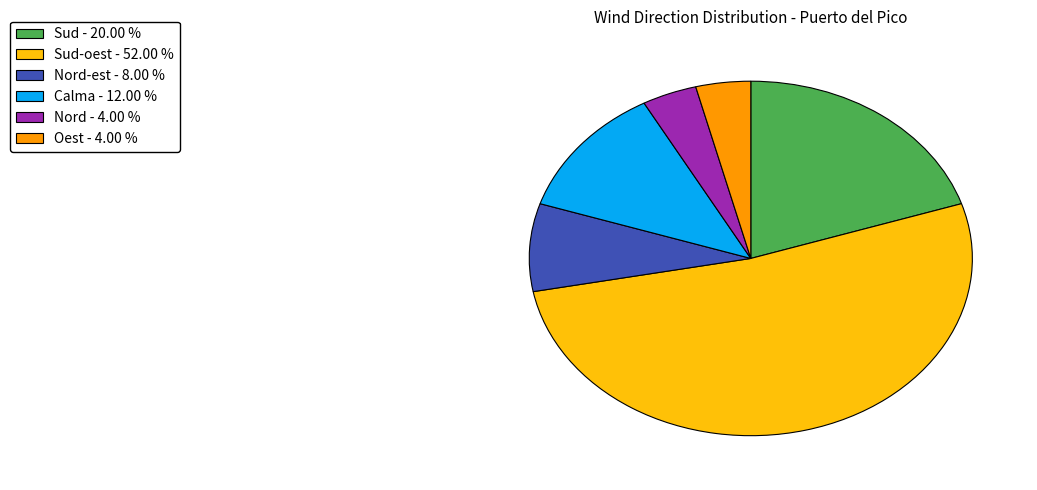

How many slices are in this pie chart?

6